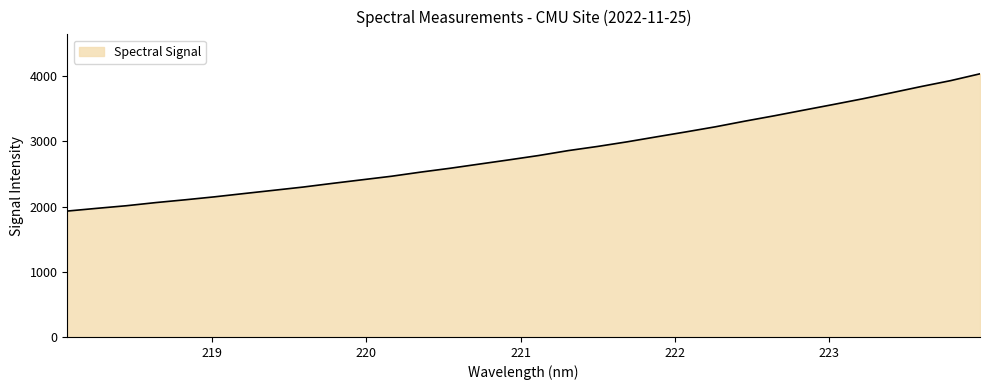

What is the smallest value displayed?

1932.0